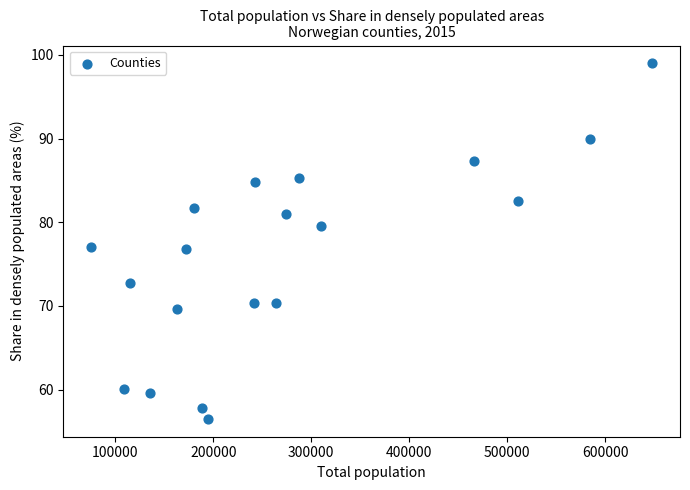

What is the range of X values (max minus min)?

572071.0